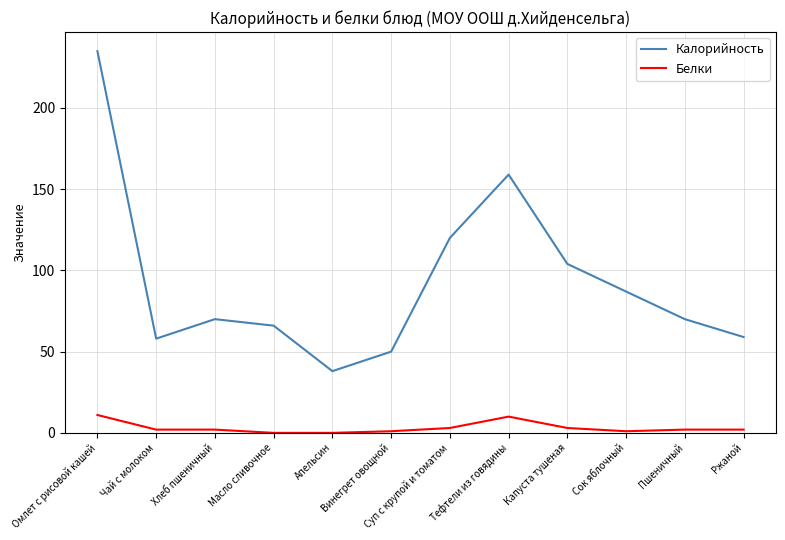

Count the number of data series in this chart.

2